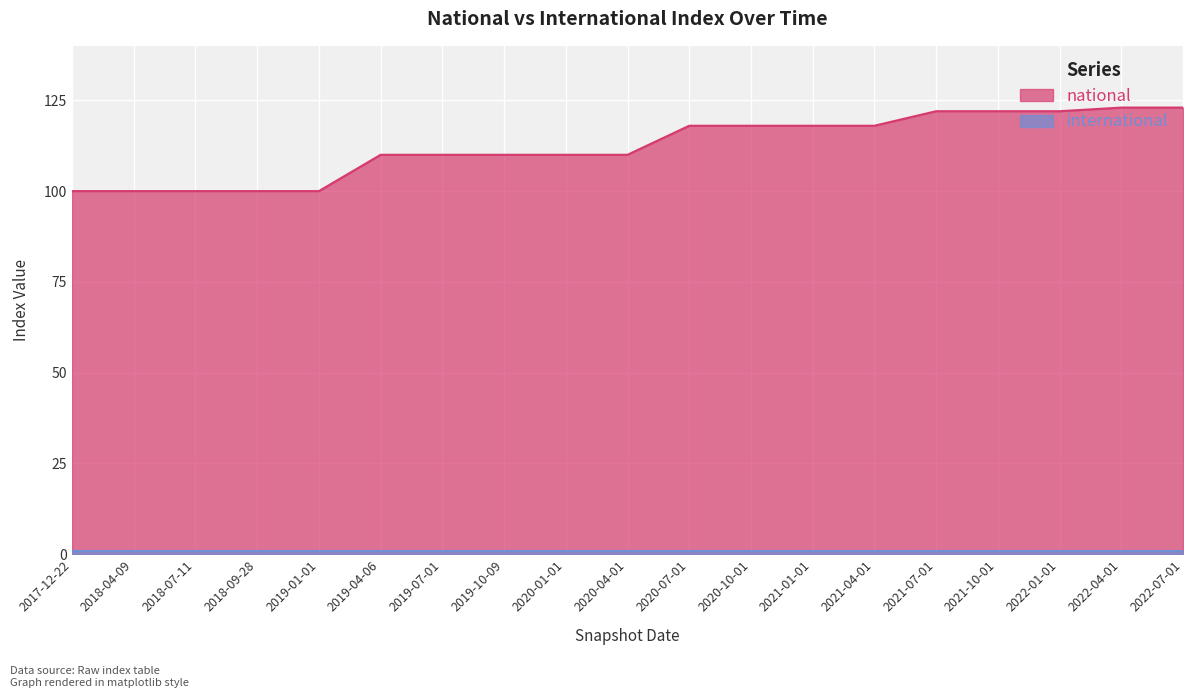

At which category does the chart reach its minimum across all series?

2017-12-22